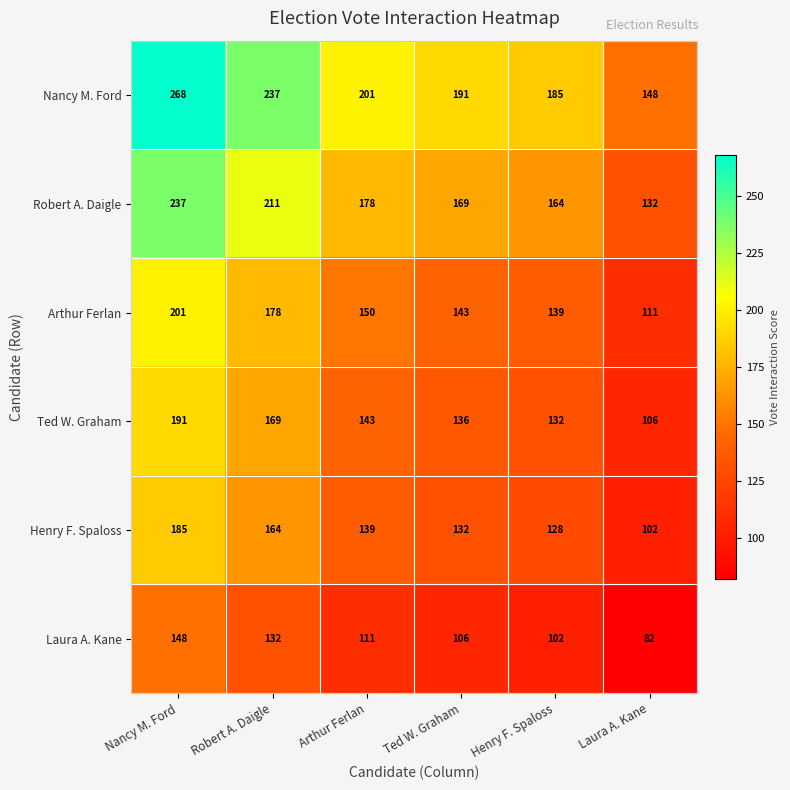

At how many categories does at least one series exceed 110?

6